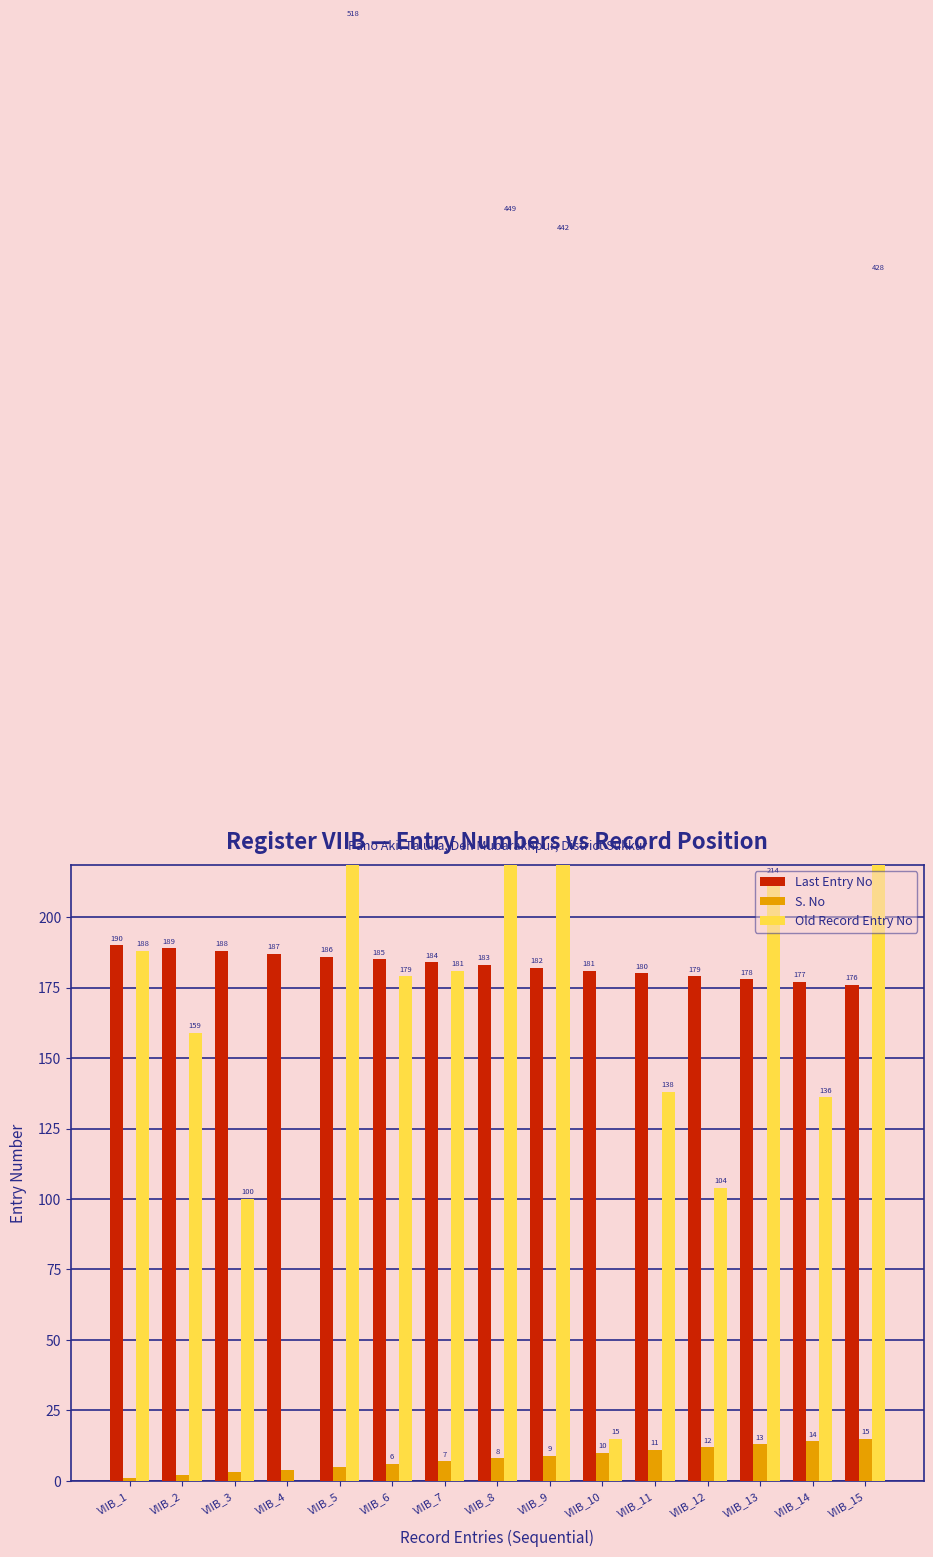

What is the value of the Last Entry No bar at the 3rd from the left?

188